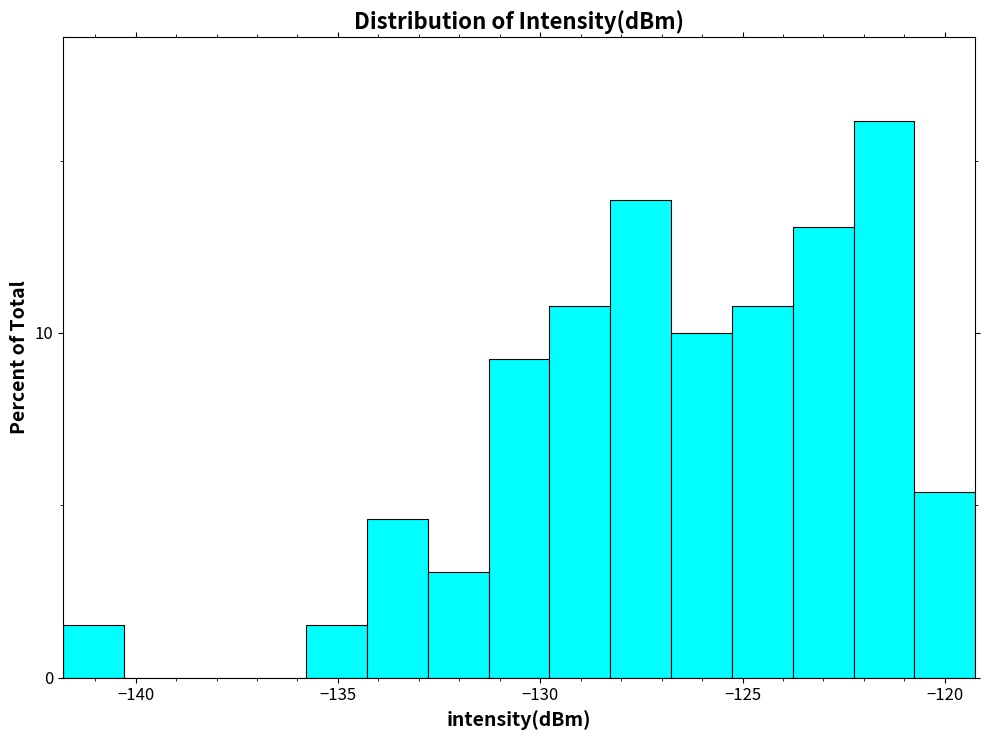

Read against the x-axis, roughly where is the centre of the tallest bar?

-121.5